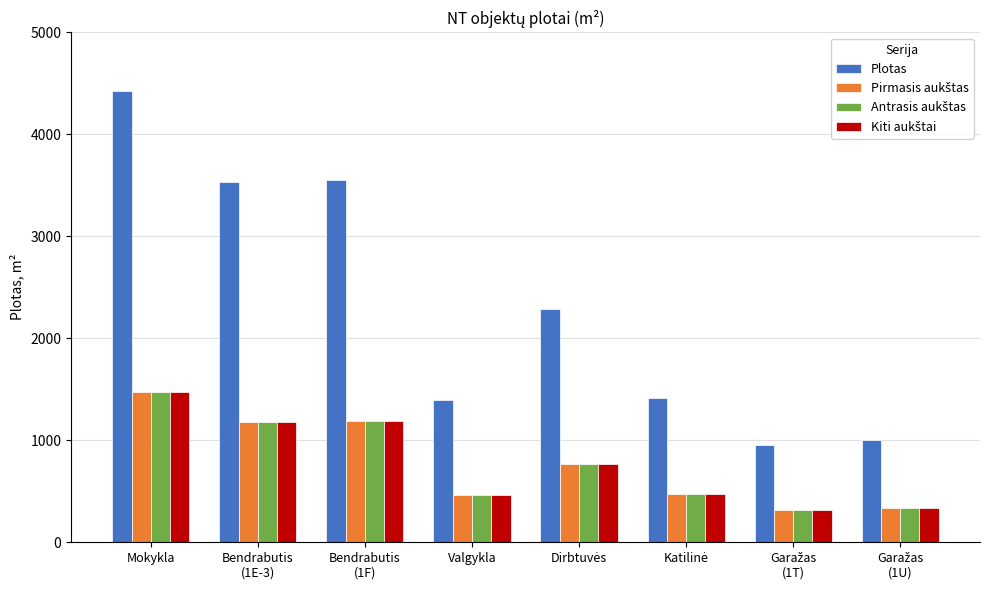

At which category is the sum across all series the highest?

Mokykla